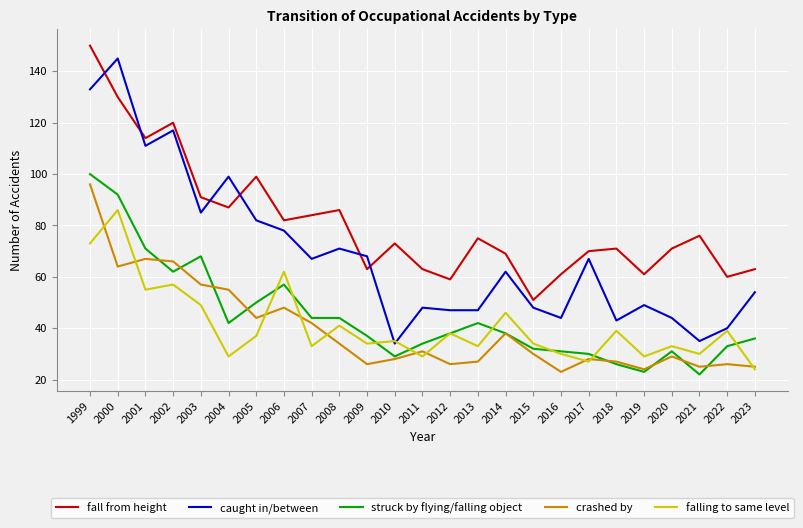

What are all the series names shown in the legend?

fall from height, caught in/between, struck by flying/falling object, crashed by, falling to same level